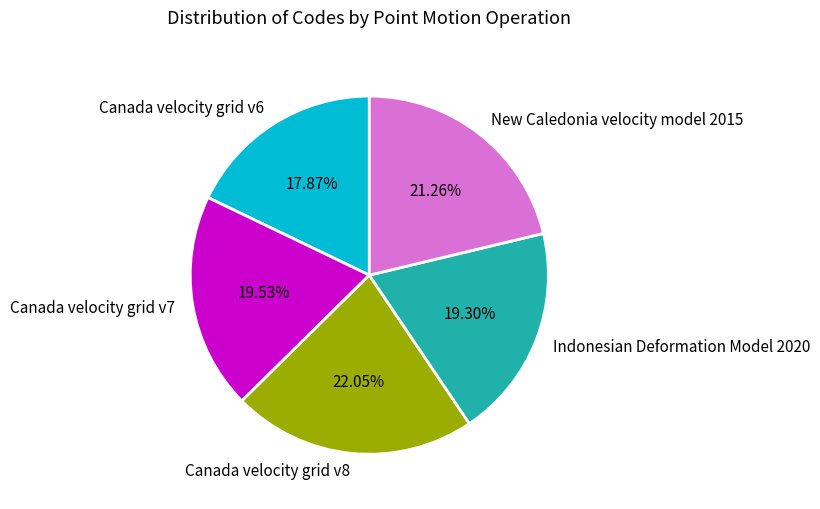

Is New Caledonia velocity model 2015 the majority of the pie?

No